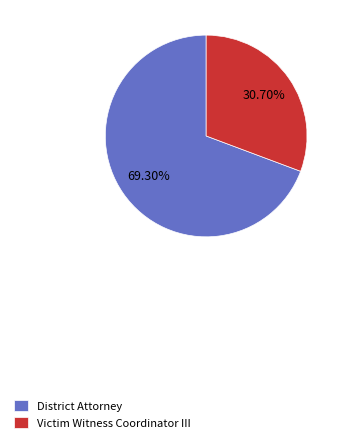

Is it true that District Attorney is 69% of the pie?

True